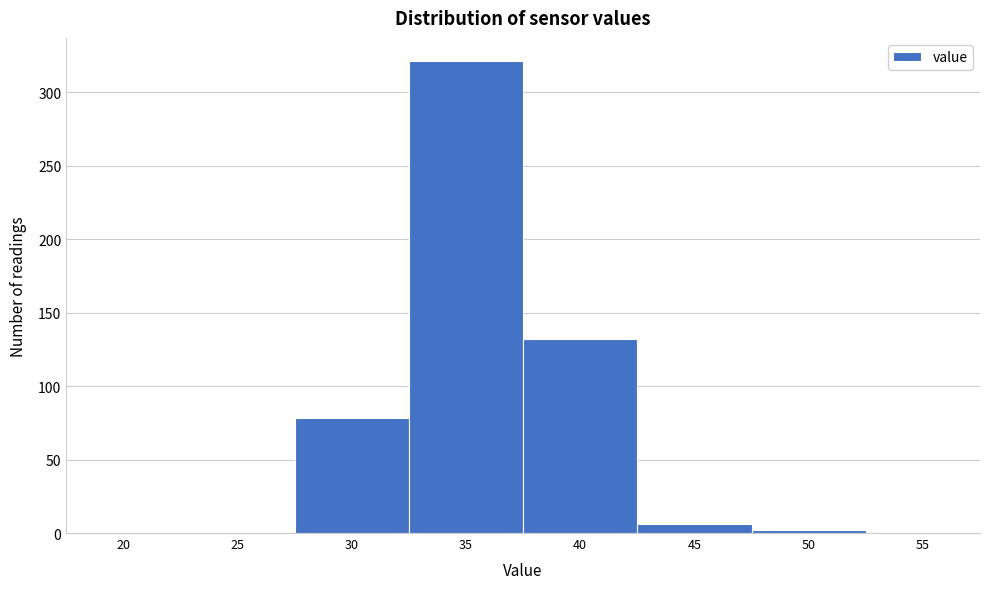

Reading left to right, extract all data points from this chart.

20=0	25=0	30=78	35=321	40=132	45=6	50=2	55=0